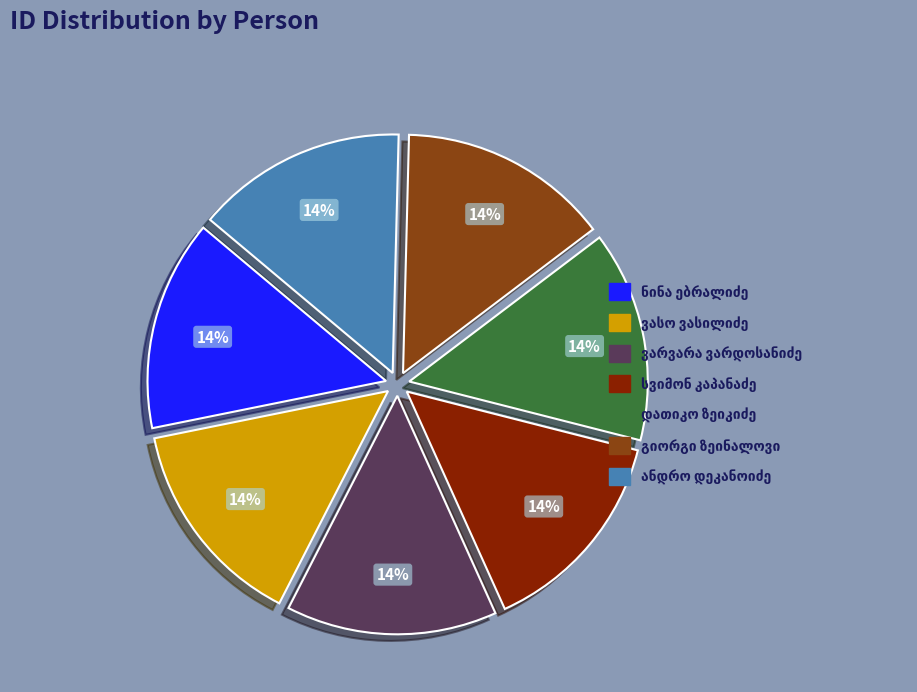

To the nearest percent, what is the average slice percentage?

14%